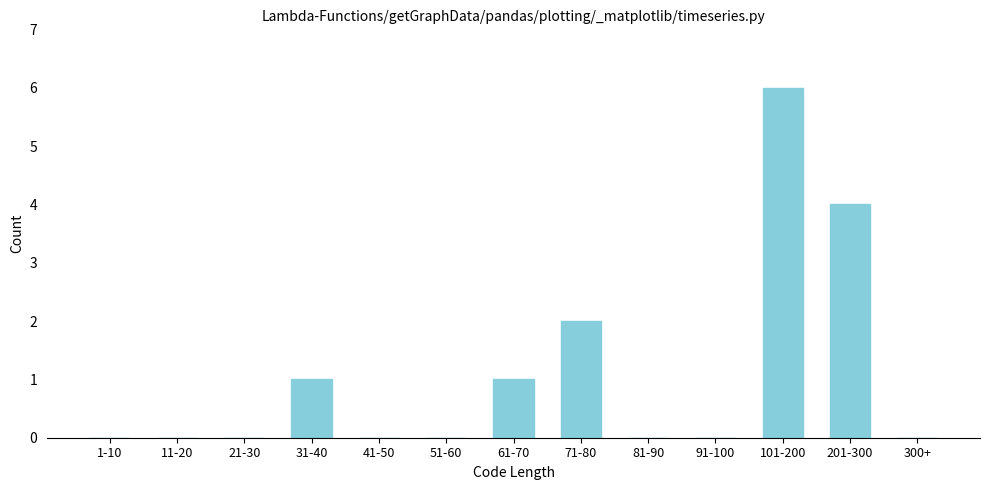

Reading right to left, what are all the values shown in this chart?

300+=0	201-300=4	101-200=6	91-100=0	81-90=0	71-80=2	61-70=1	51-60=0	41-50=0	31-40=1	21-30=0	11-20=0	1-10=0